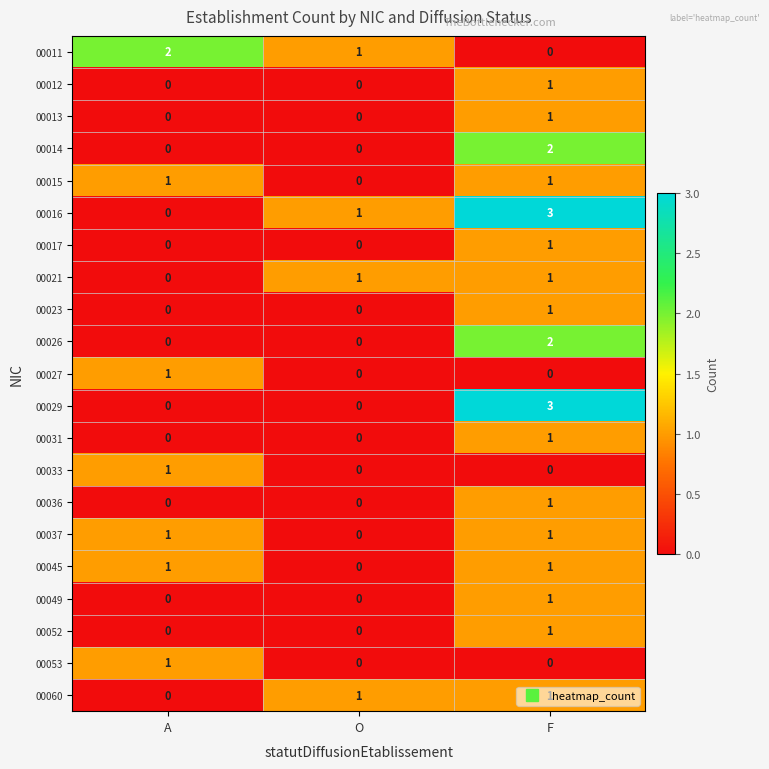

The value of 00060 at O is 1. True or false?

True